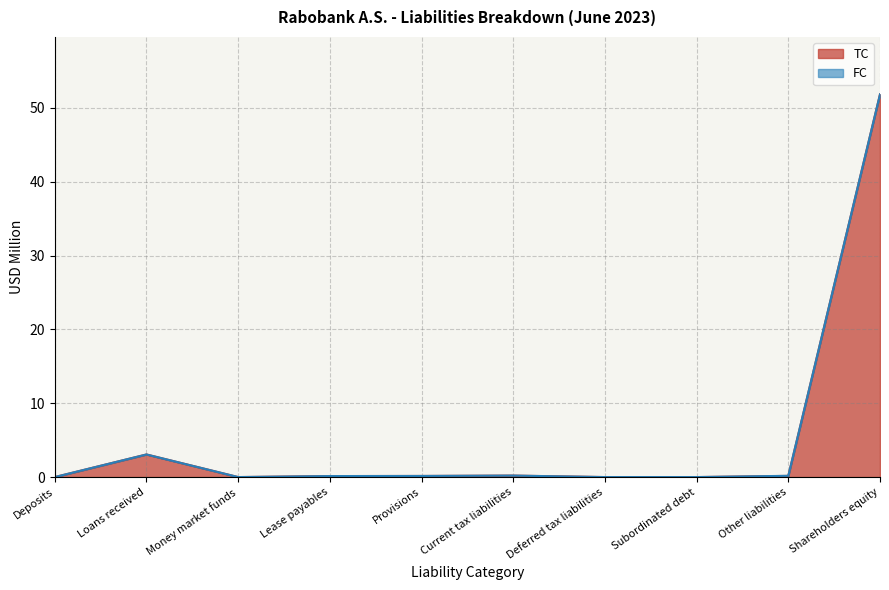

Between Provisions and Subordinated debt, which is larger?

Provisions